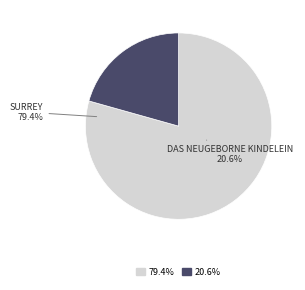

Is there any slice that represents more than half of the pie?

Yes